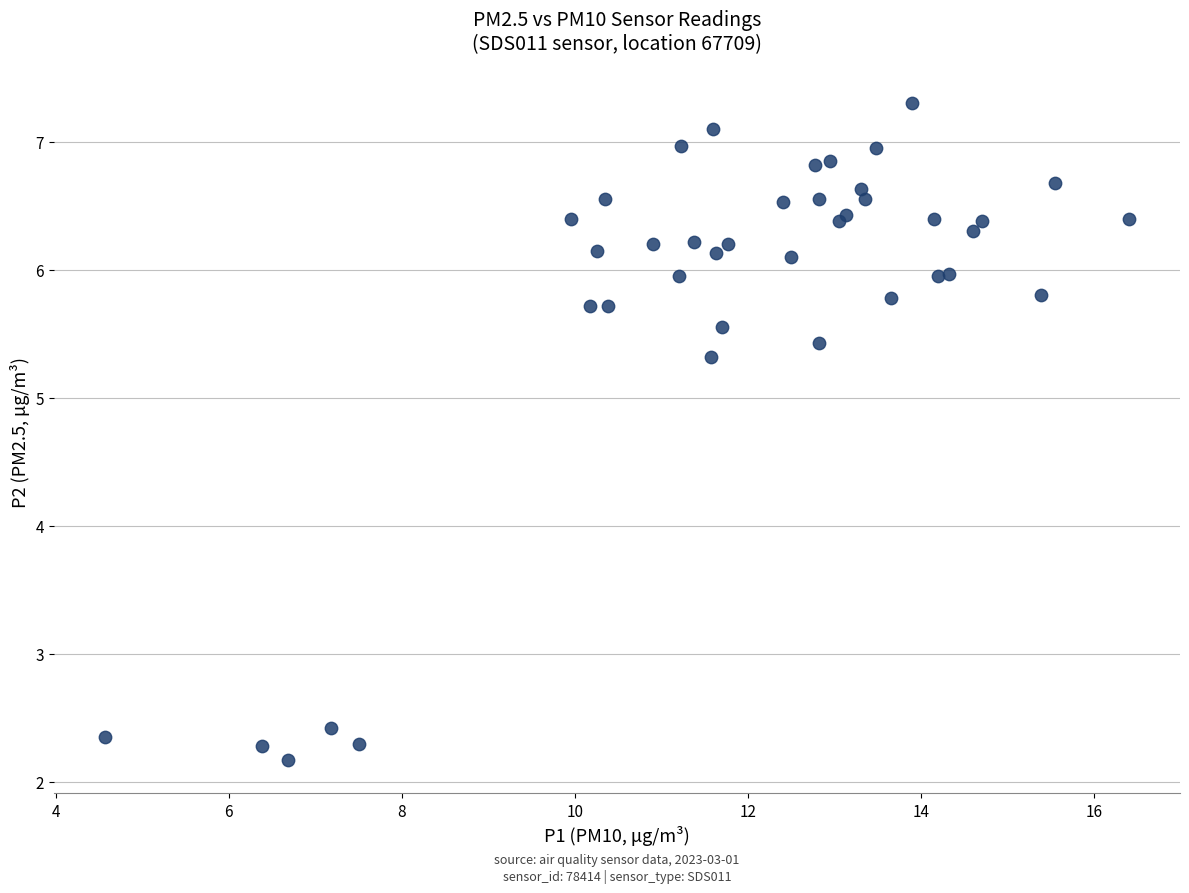

What Y value in the scatter plot is closest to 4?

5.3